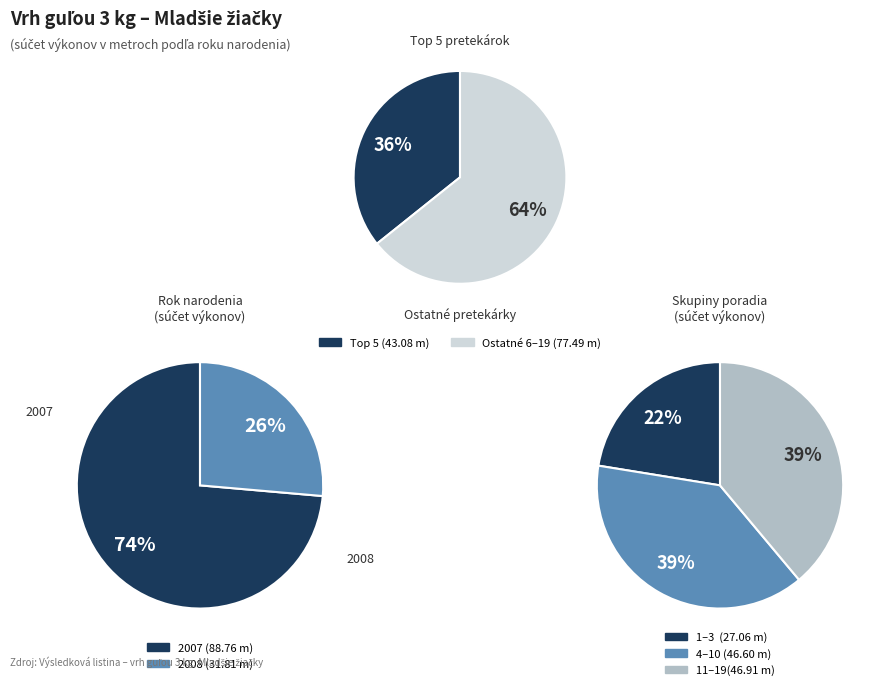

Is it true that Repaská Radoslava is 1% of the pie?

False